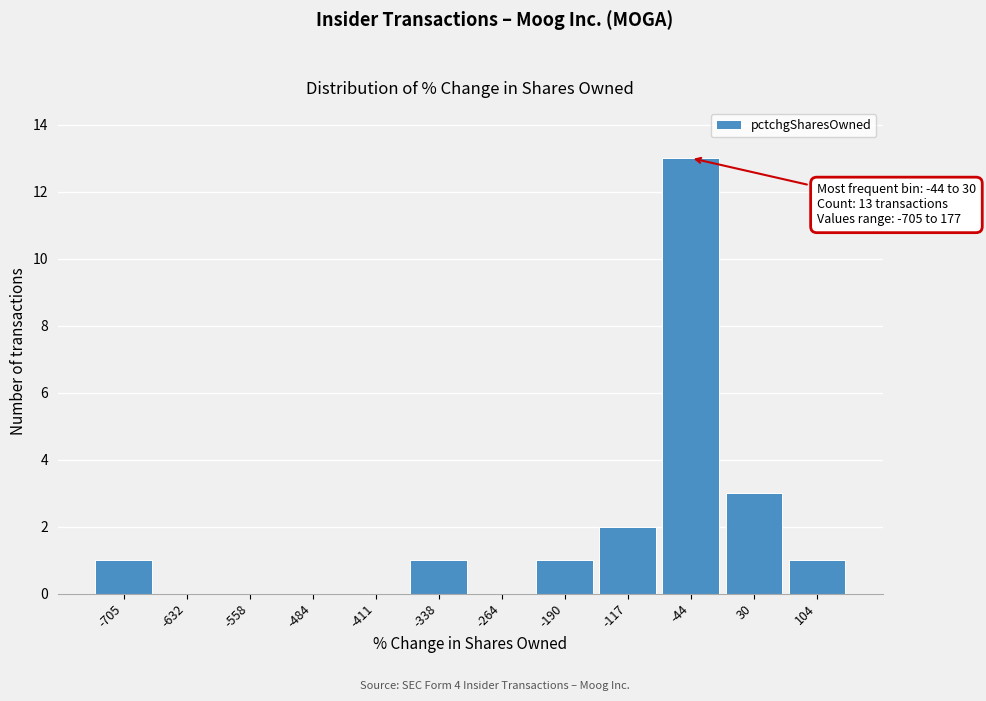

Reading left to right, extract all data points from this chart.

-705=1	-632=0	-558=0	-484=0	-411=0	-338=1	-264=0	-190=1	-117=2	-44=13	30=3	104=1